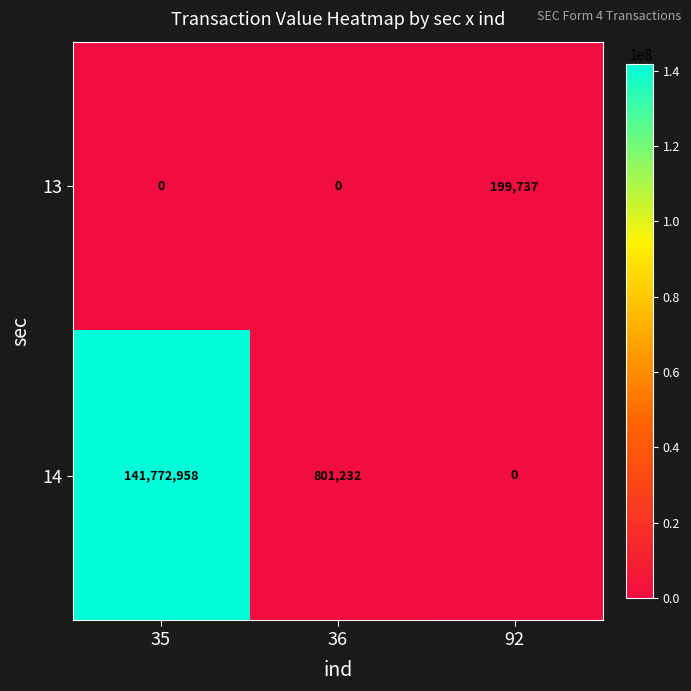

Rank the series at 36 from lowest to highest value.

13, 14